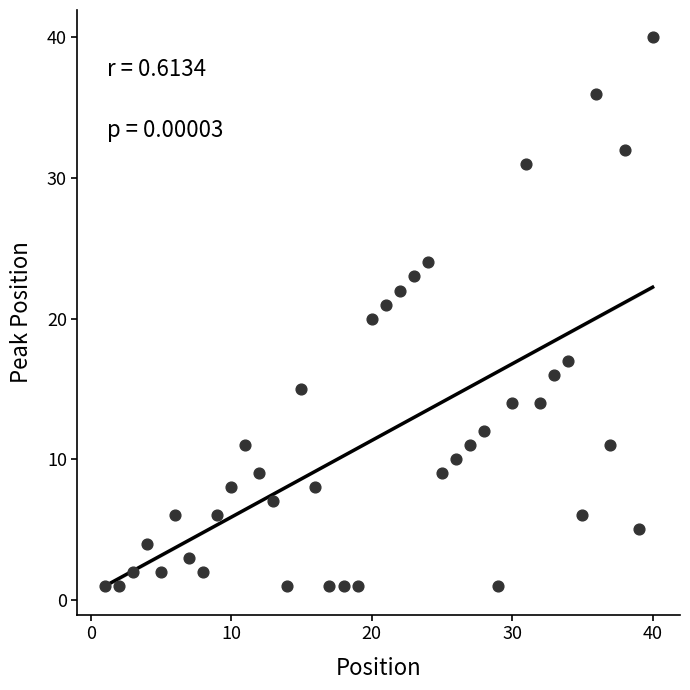

What is the range of Y values (max minus min)?

39